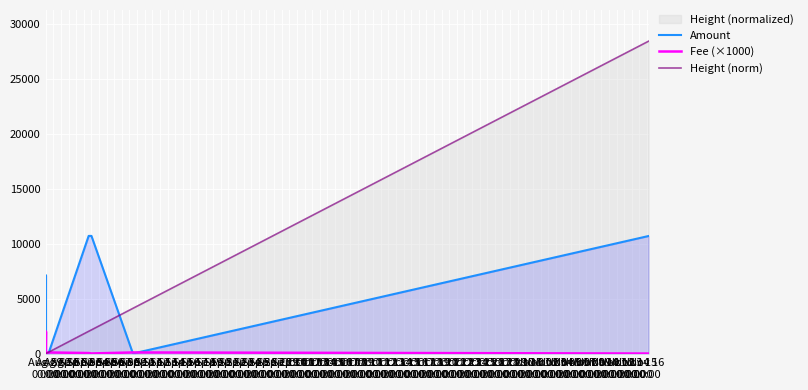

Between Aug 31
00:00 and Sep 09
00:00, which series saw the biggest shift?

Height (norm)